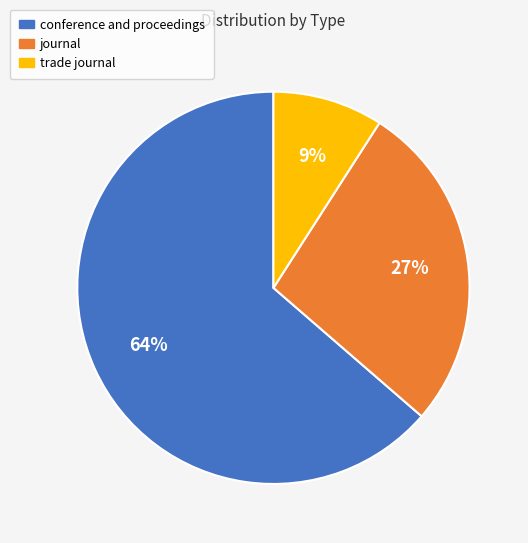

To the nearest percent, what is the combined percentage of trade journal and conference and proceedings?

73%